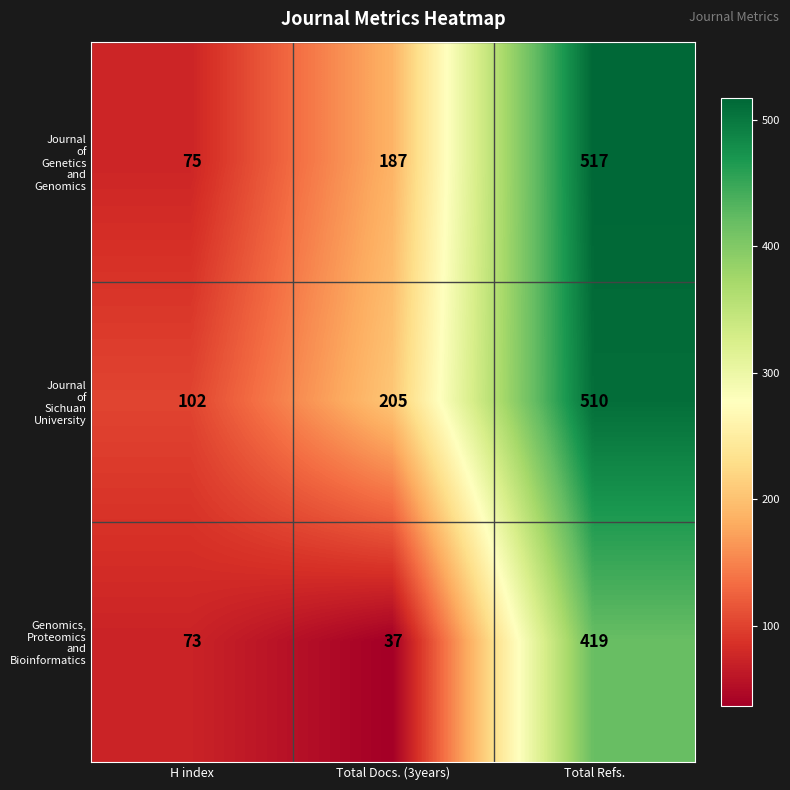

What is the total value across all series at H index?

250